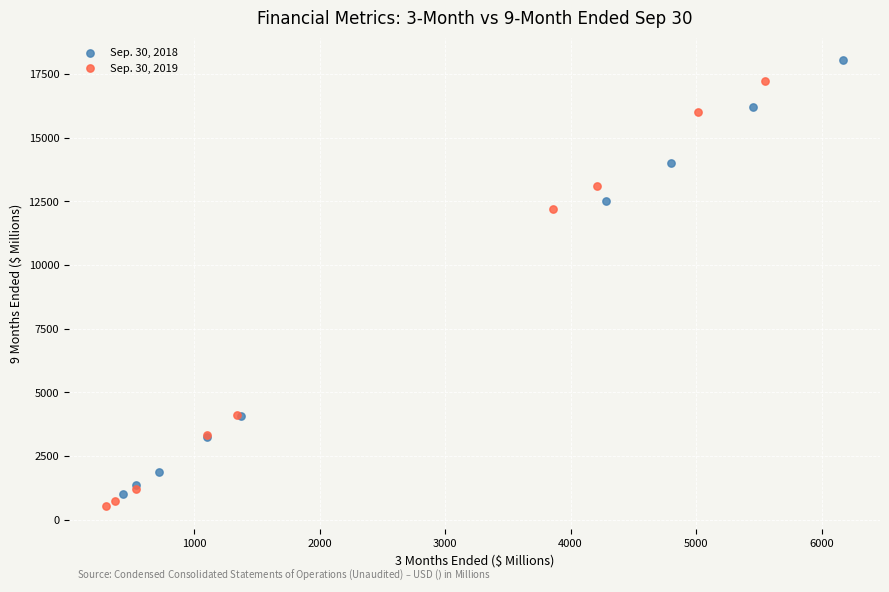

What are all the series names shown in the legend?

Sep. 30, 2018, Sep. 30, 2019